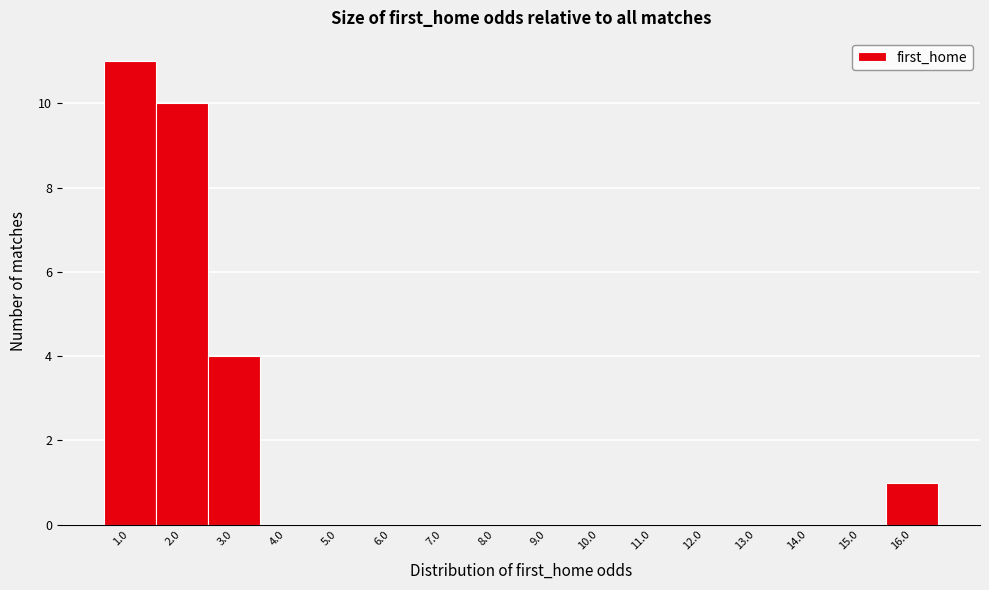

Reading left to right, what are all the values shown in this chart?

1.0=11	2.0=10	3.0=4	4.0=0	5.0=0	6.0=0	7.0=0	8.0=0	9.0=0	10.0=0	11.0=0	12.0=0	13.0=0	14.0=0	15.0=0	16.0=1